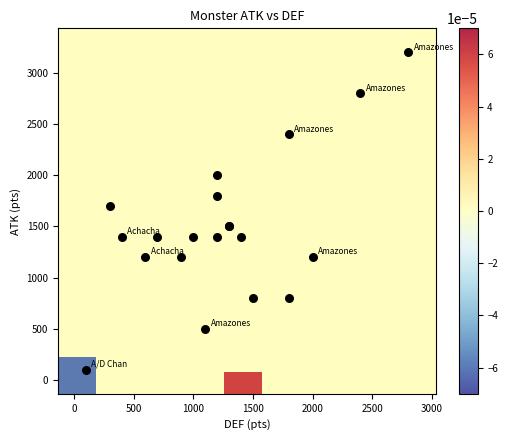

What Y value in the scatter plot is closest to 1650?

1700